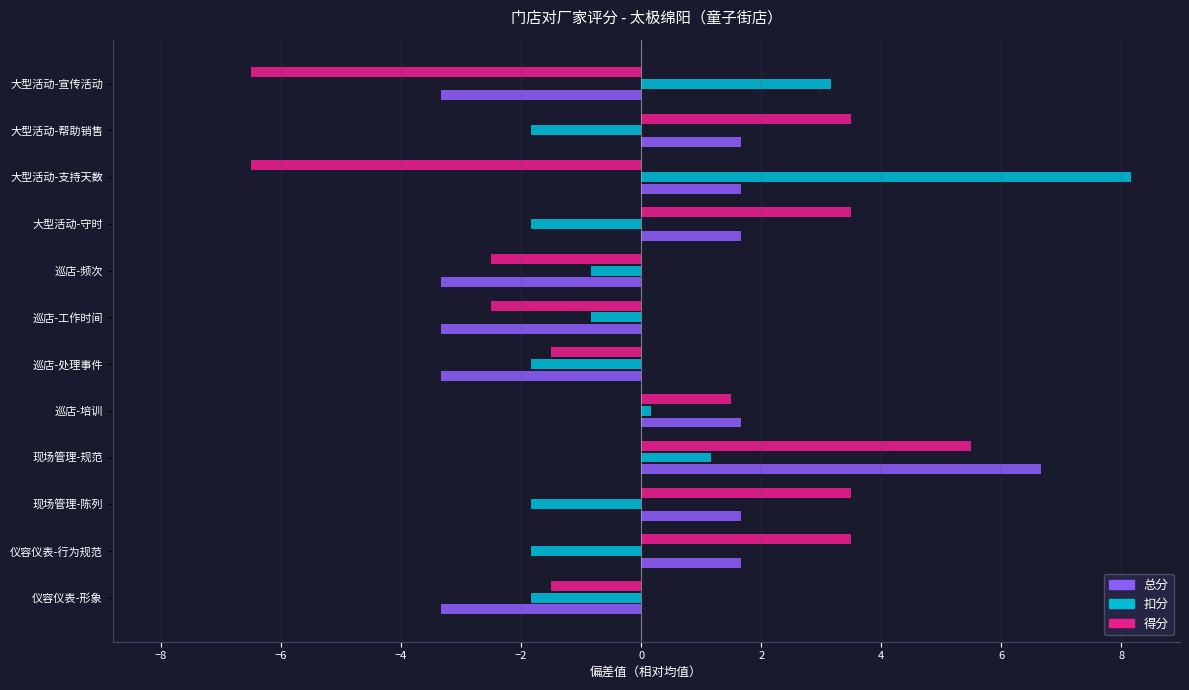

What is the difference between the 总分 values at 大型活动-宣传活动 and 现场管理-陈列?

5.0